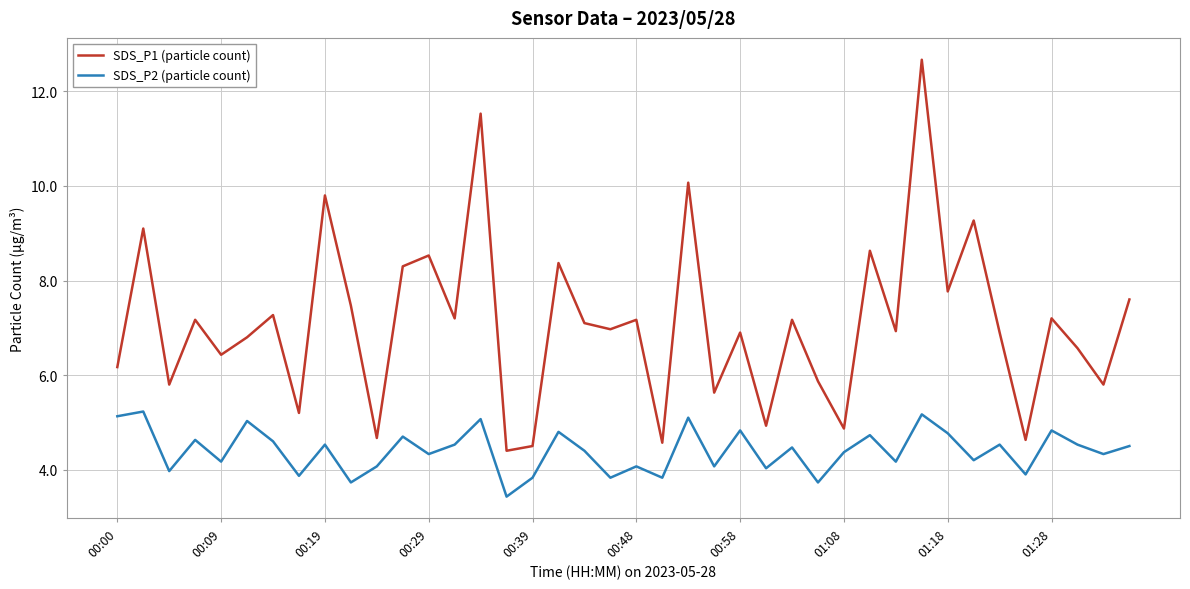

List the series in order of their overall mean, highest first.

SDS_P1 (particle count), SDS_P2 (particle count)